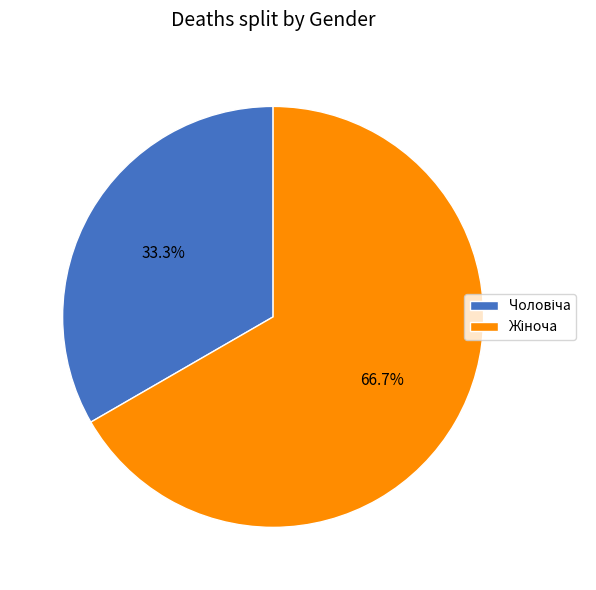

Is there a majority slice in this chart?

Yes